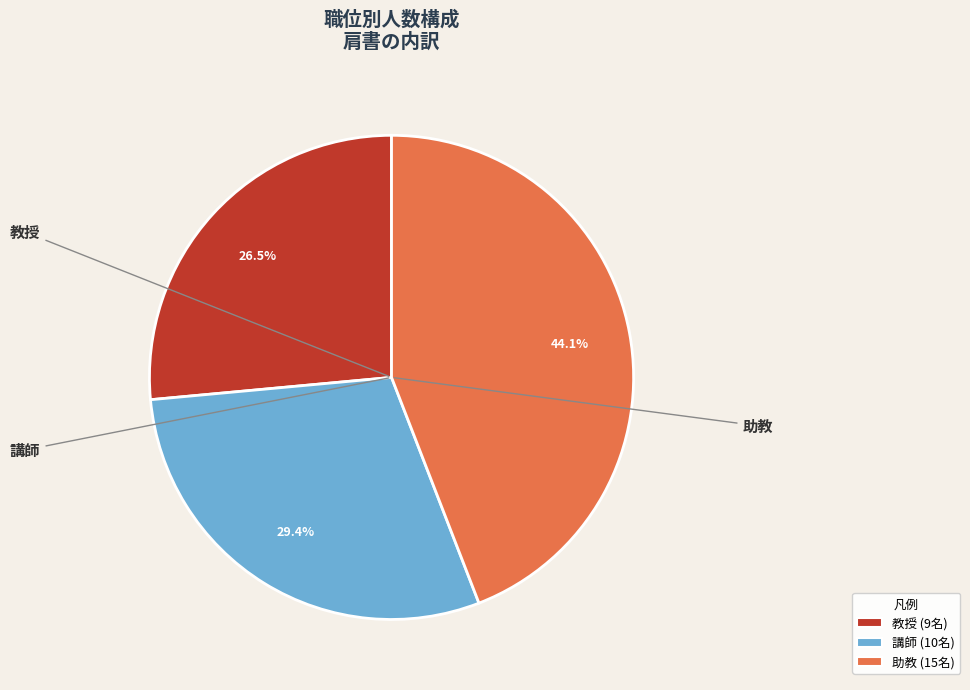

How many segments does this pie chart have?

3